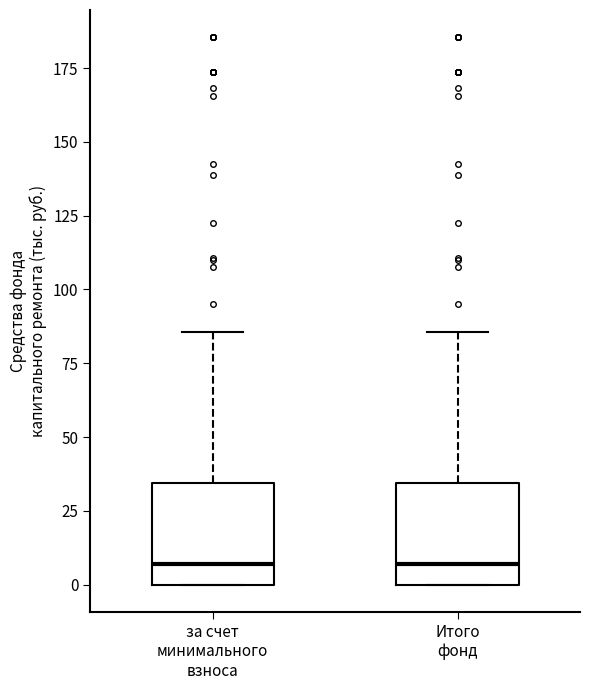

Reading left to right, transcribe this box plot: for each box, give where its median line is, the range the box spans, and where its two whiskers end, as read against the y-axis. The values are not printed on the chart, so give them approximately, as read against the axis.

за счет минимального взноса: median 5, box 0 to 35, whiskers 0 to 85
Итого фонд: median 5, box 0 to 35, whiskers 0 to 85